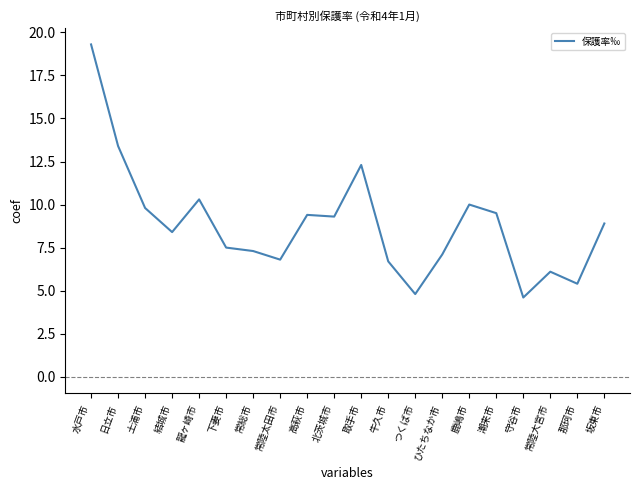

How many lines are shown in the chart?

1